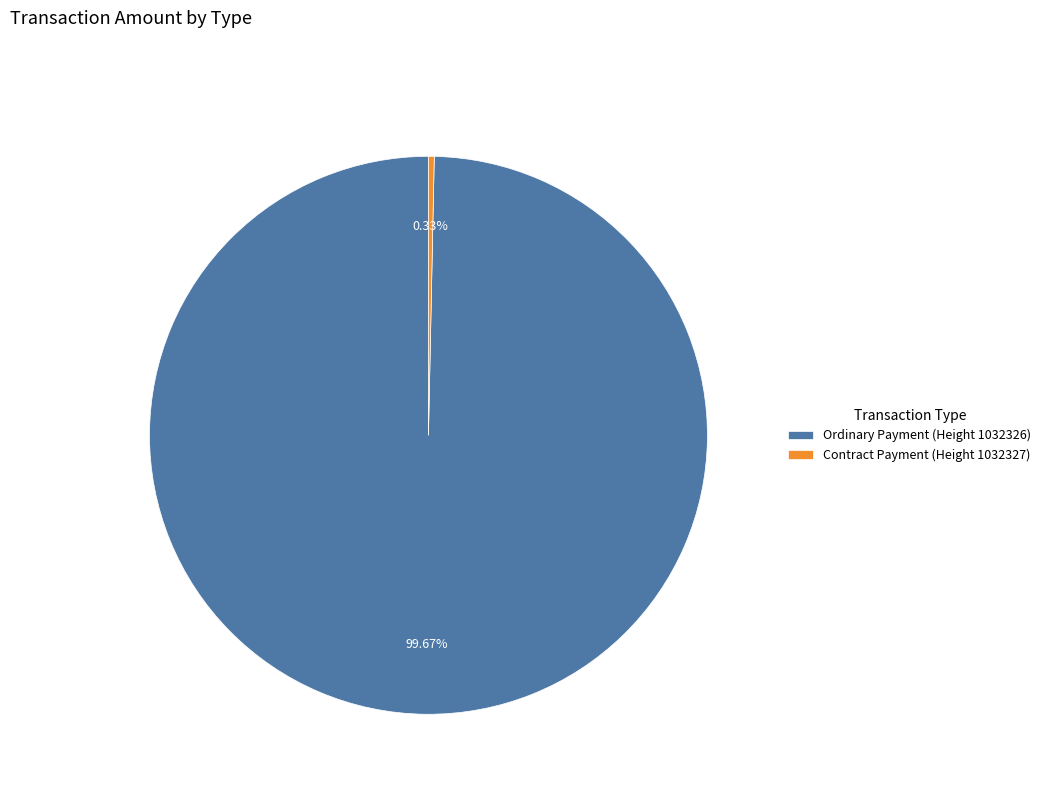

Do Ordinary Payment (Height 1032326) and Contract Payment (Height 1032327) together represent more than half of the pie?

Yes